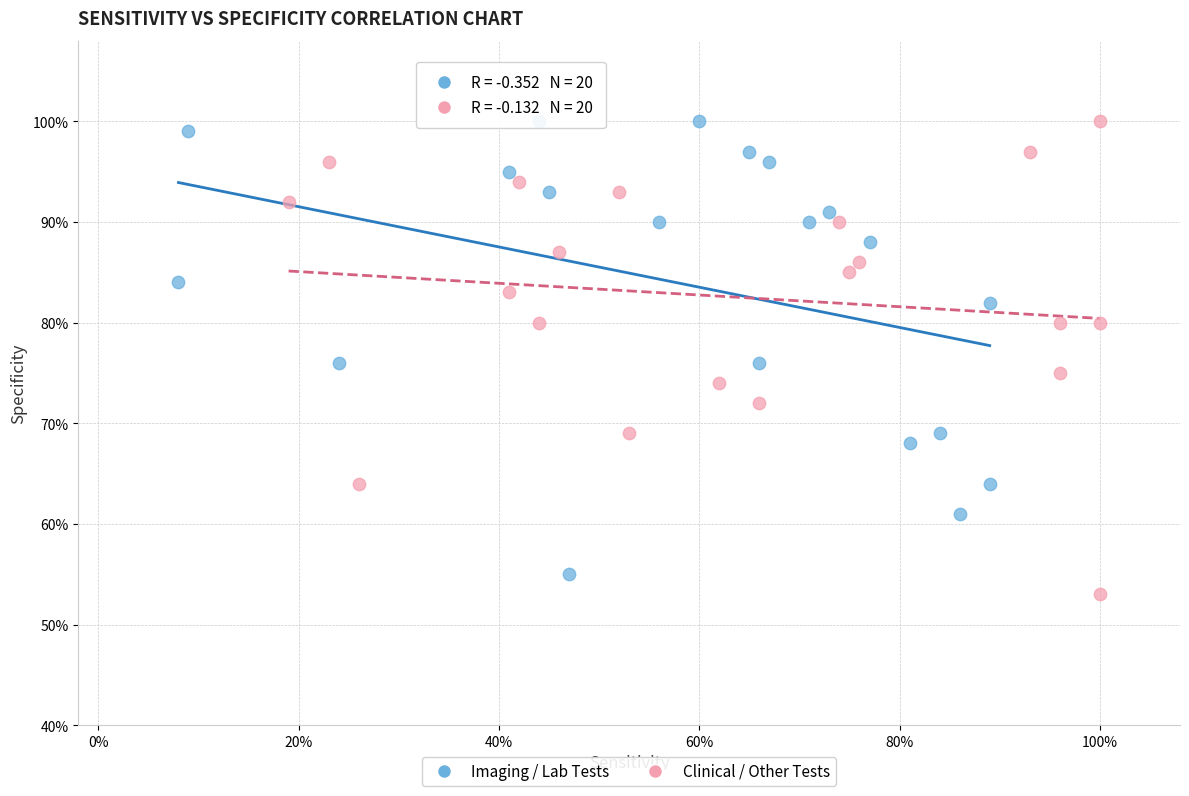

What are all the series names shown in the legend?

Imaging / Lab Tests, Clinical / Other Tests